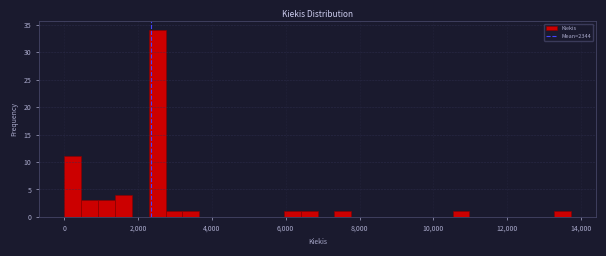

Around what value on the x-axis is the tallest bar? Give the approximate position of its centre, as read against the axis.

2600